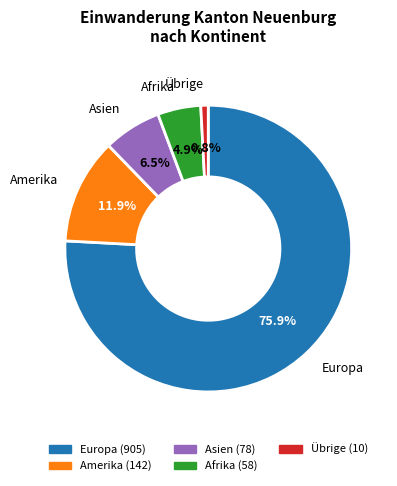

Count the number of slices in the pie.

5